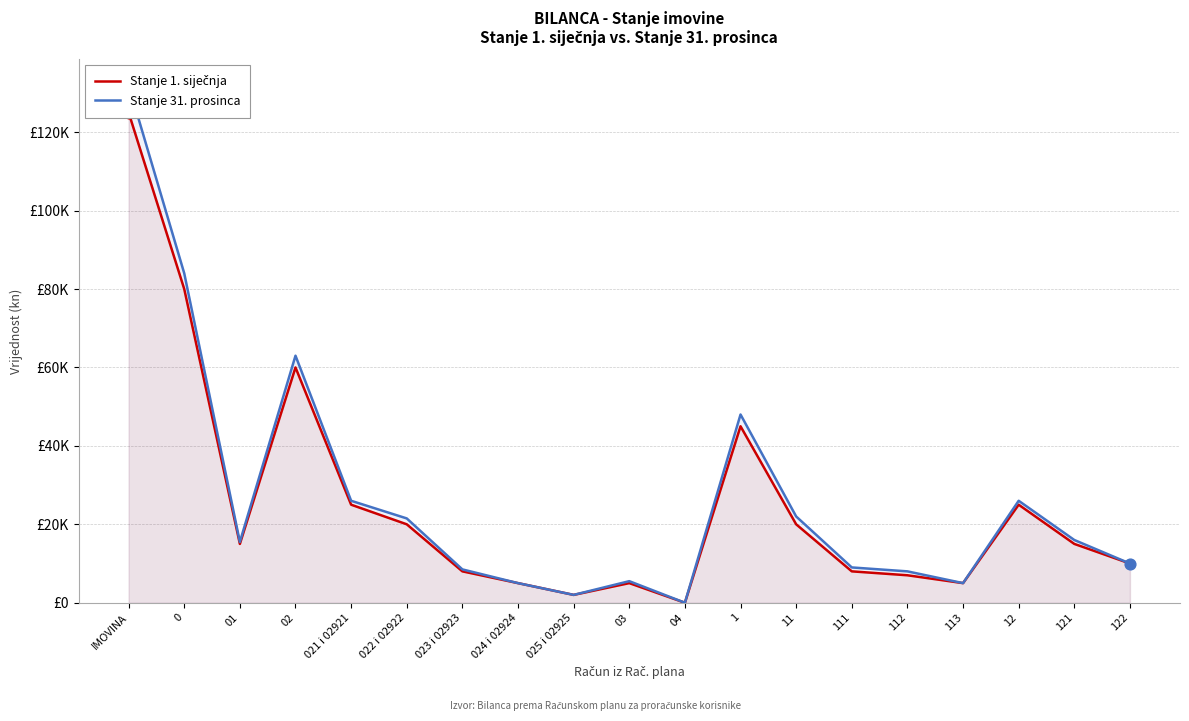

Which series has the largest total across all categories?

Stanje 31. prosinca